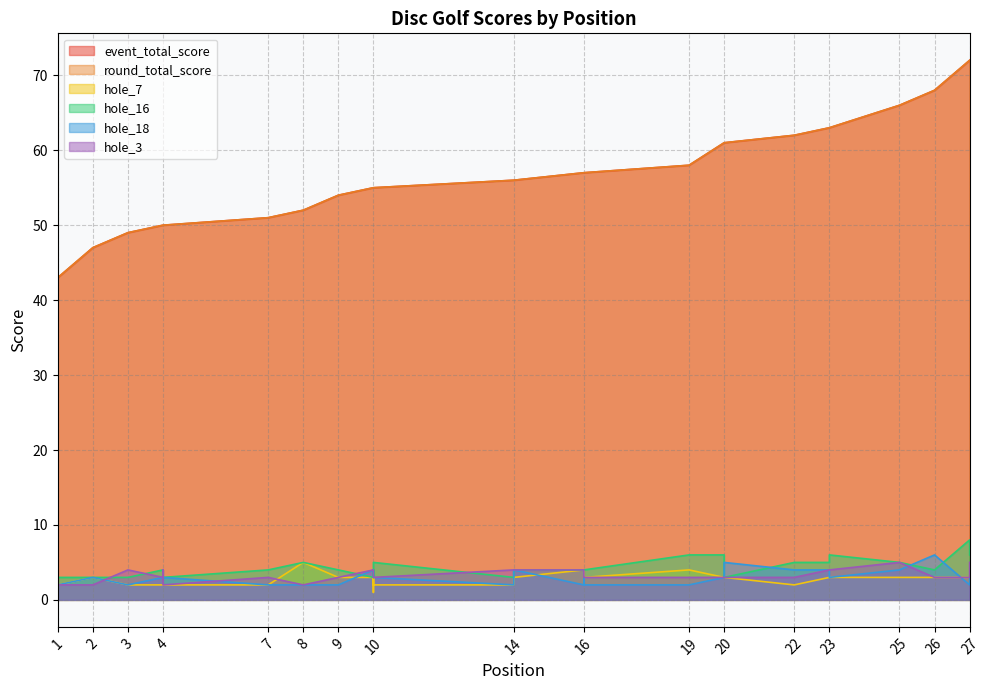

Where does the event_total_score series first go above 56?

16